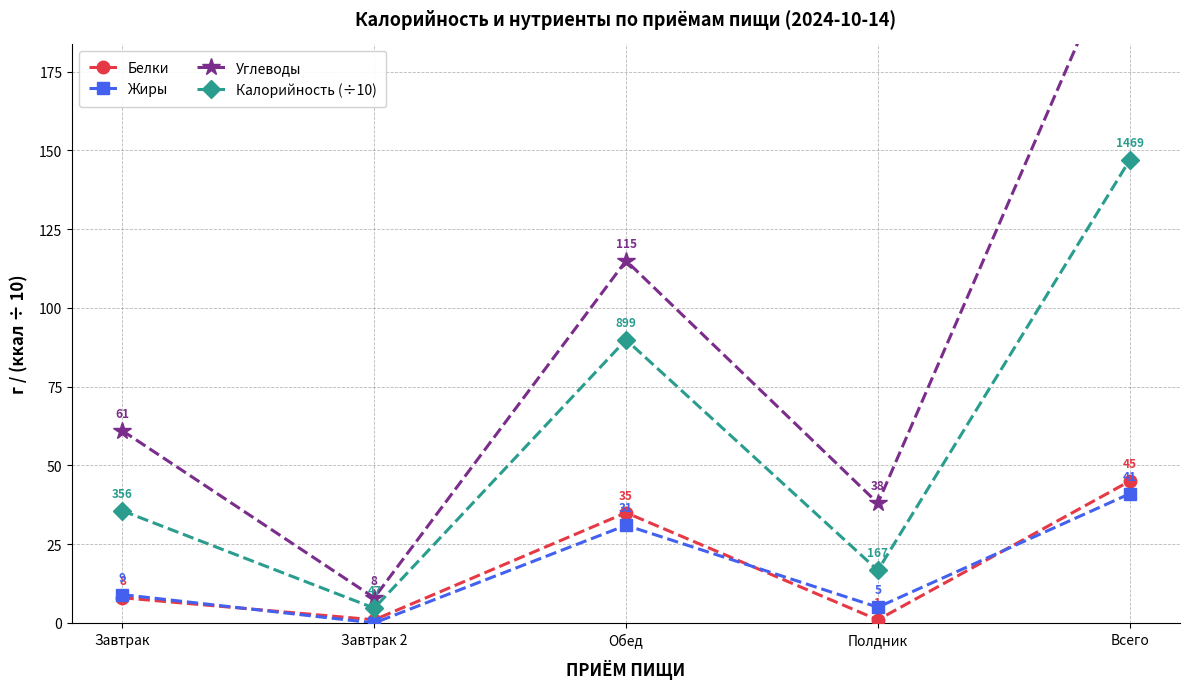

At how many categories does at least one series exceed 46?

3